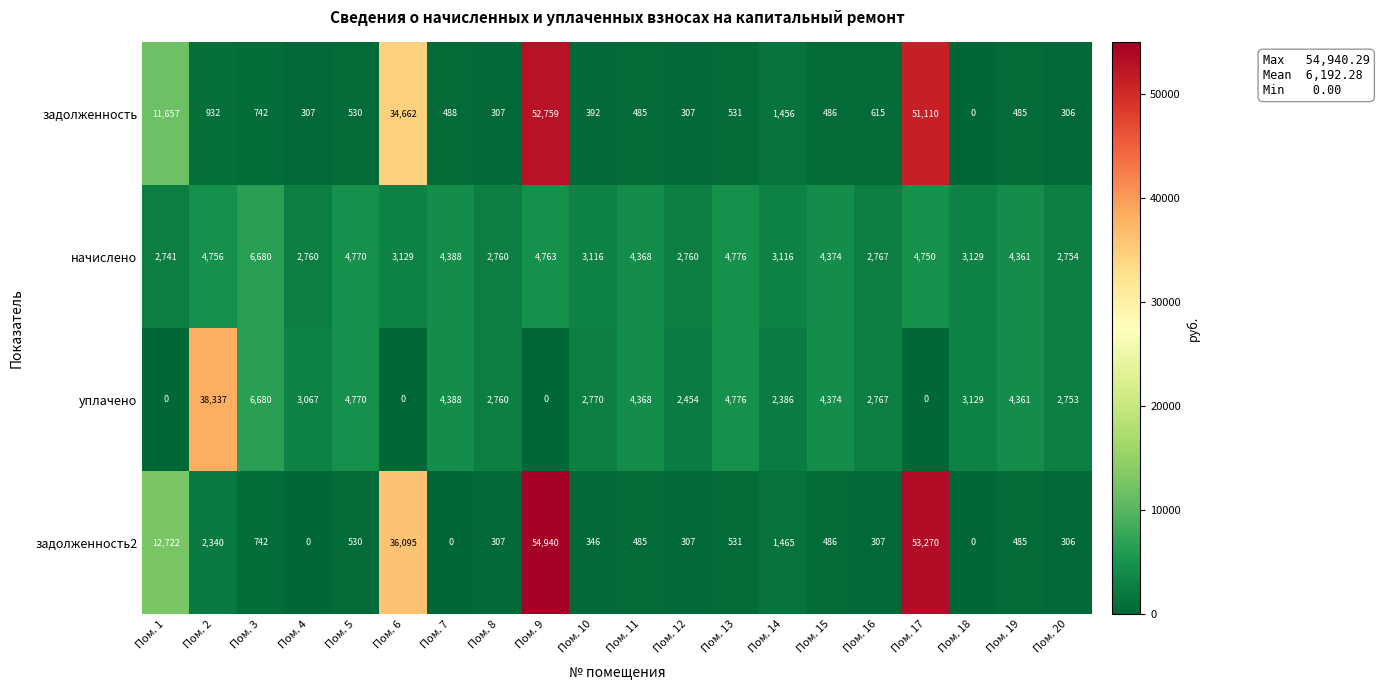

What is the difference between the second highest and second lowest values in the уплачено series?

6680